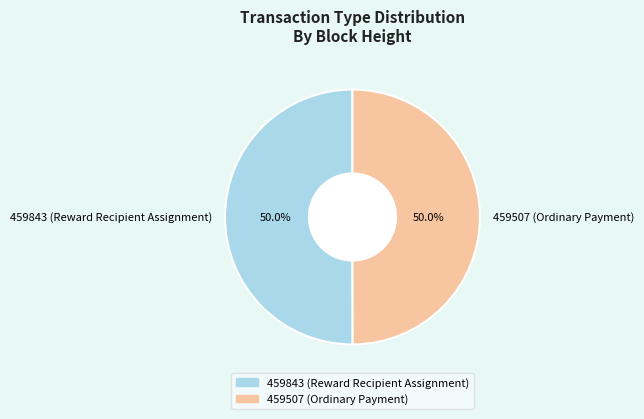

How many slices are in this pie chart?

2